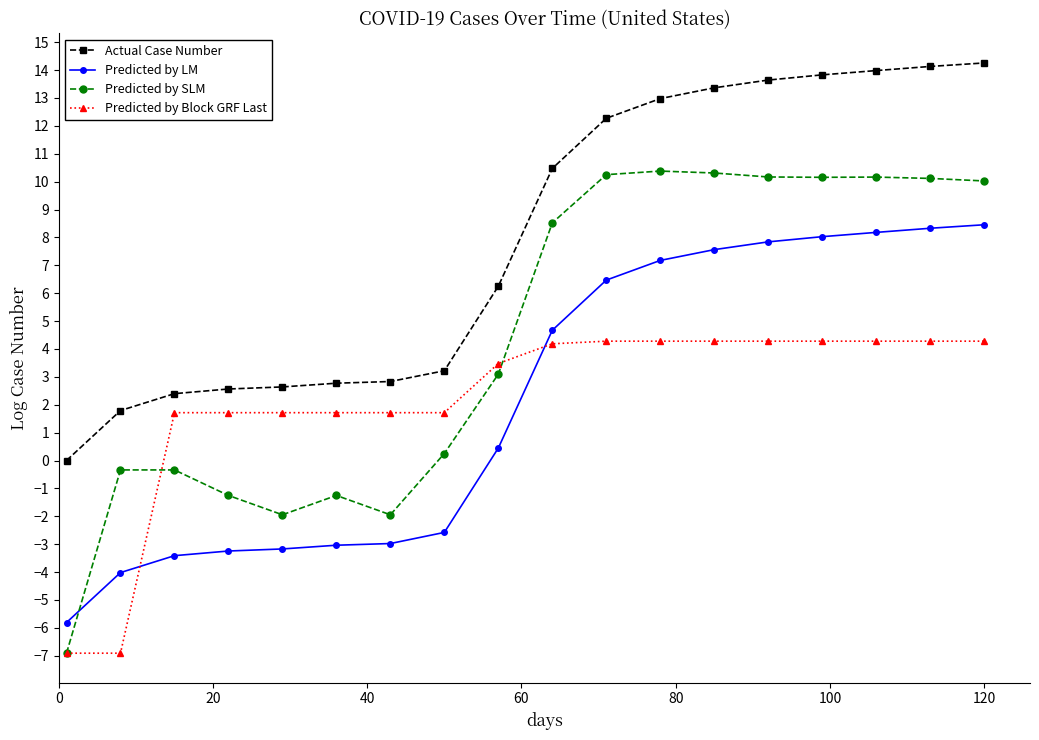

Rank the series by their maximum value, from highest to lowest.

Actual Case Number, Predicted by SLM, Predicted by LM, Predicted by Block GRF Last